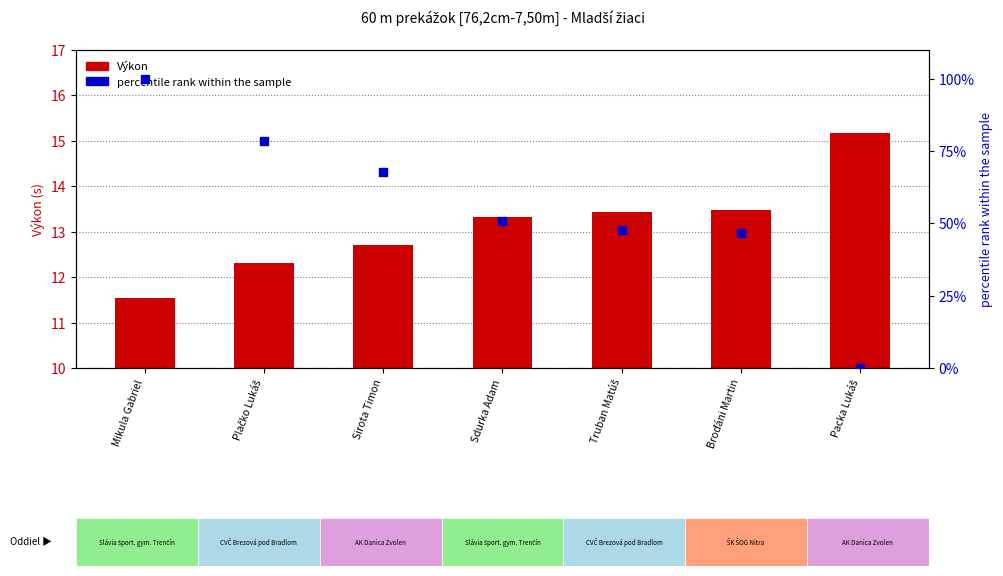

Is the value of percentile rank within the sample at Plačko Lukáš greater than the value of Výkon at Sirota Timon?

Yes